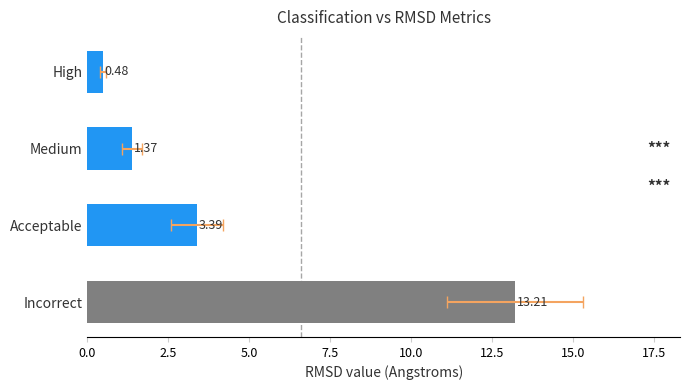

Is it true that the value at 5.0 is 1.0?

False